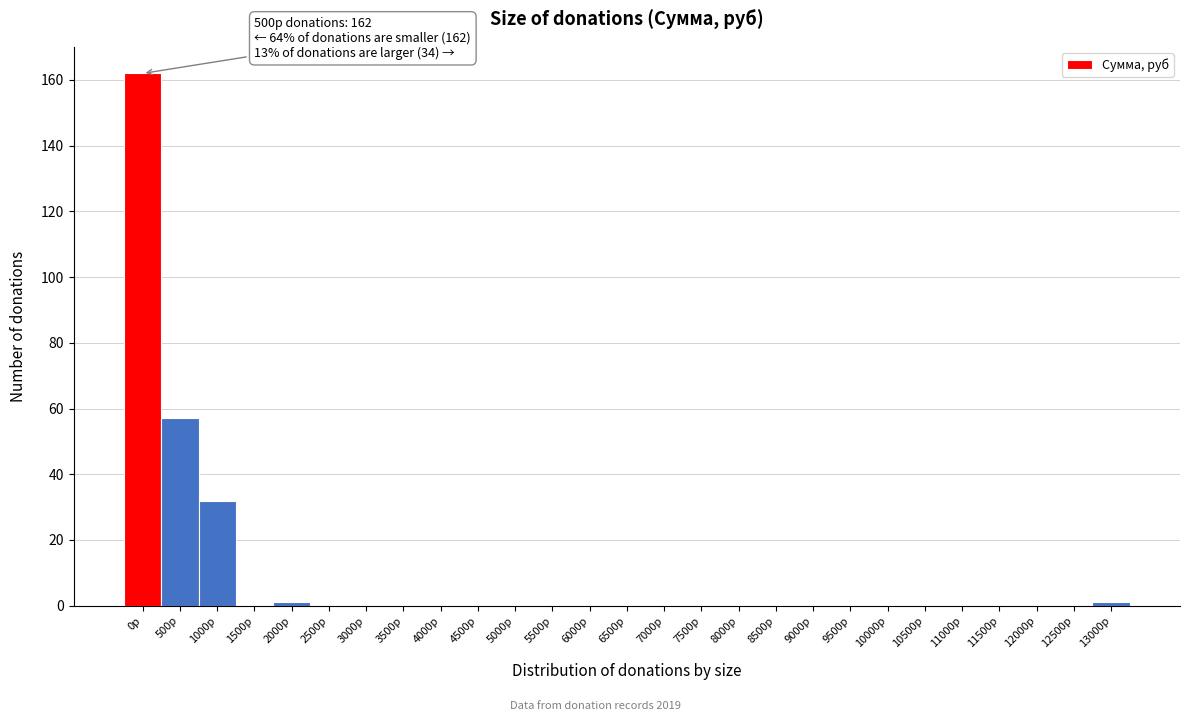

Reading right to left, list all the values displayed in this chart.

13000р=1	12500р=0	12000р=0	11500р=0	11000р=0	10500р=0	10000р=0	9500р=0	9000р=0	8500р=0	8000р=0	7500р=0	7000р=0	6500р=0	6000р=0	5500р=0	5000р=0	4500р=0	4000р=0	3500р=0	3000р=0	2500р=0	2000р=1	1500р=0	1000р=32	500р=57	0р=162